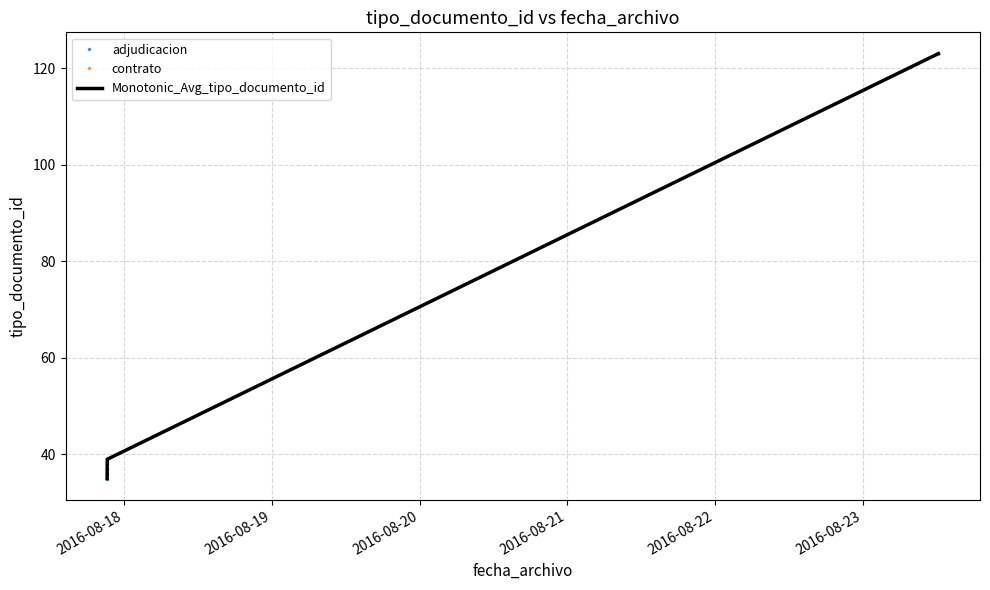

Rank the categories by value from lowest to highest.

2016-08-17 21:13:23, 2016-08-17 21:14:13, 2016-08-17 21:14:13, 2016-08-17 21:14:57, 2016-08-17 21:14:57, 2016-08-23 12:19:31